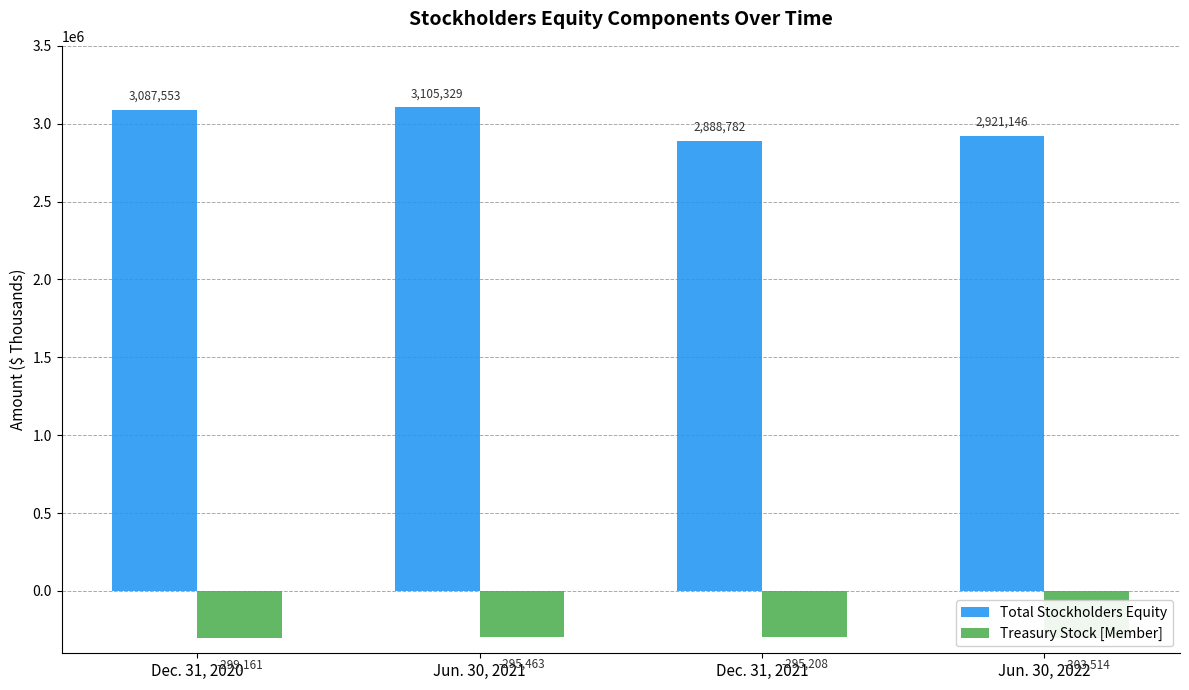

How many series are shown in this chart?

2